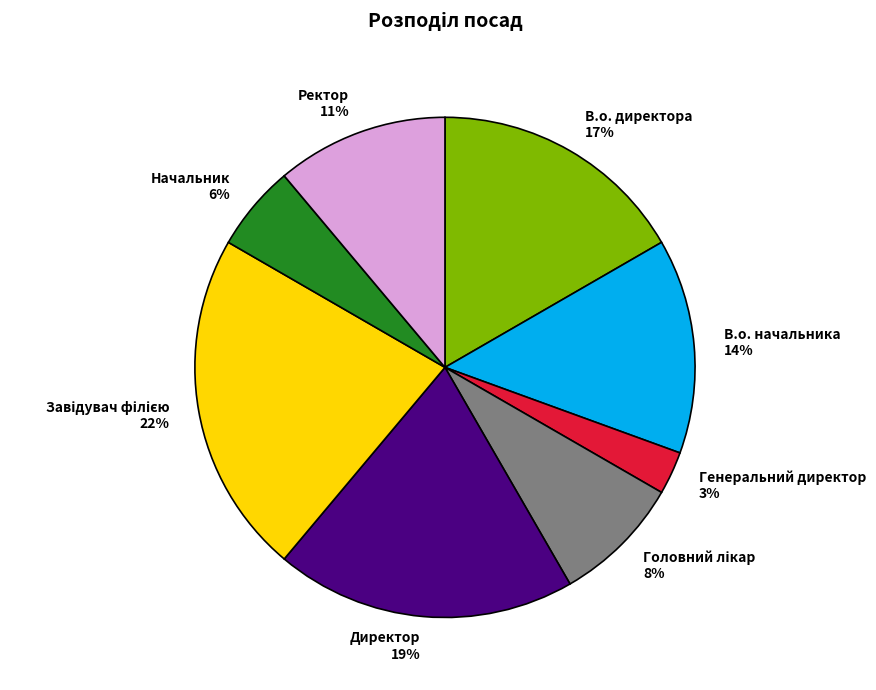

The В.о. директора slice represents 17% of the pie. True or false?

True